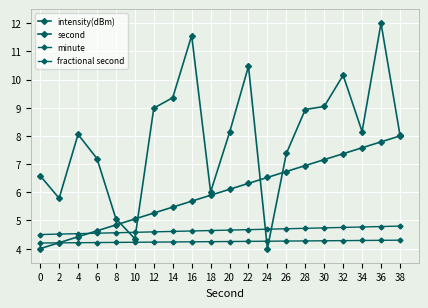

How many lines are shown in the chart?

4